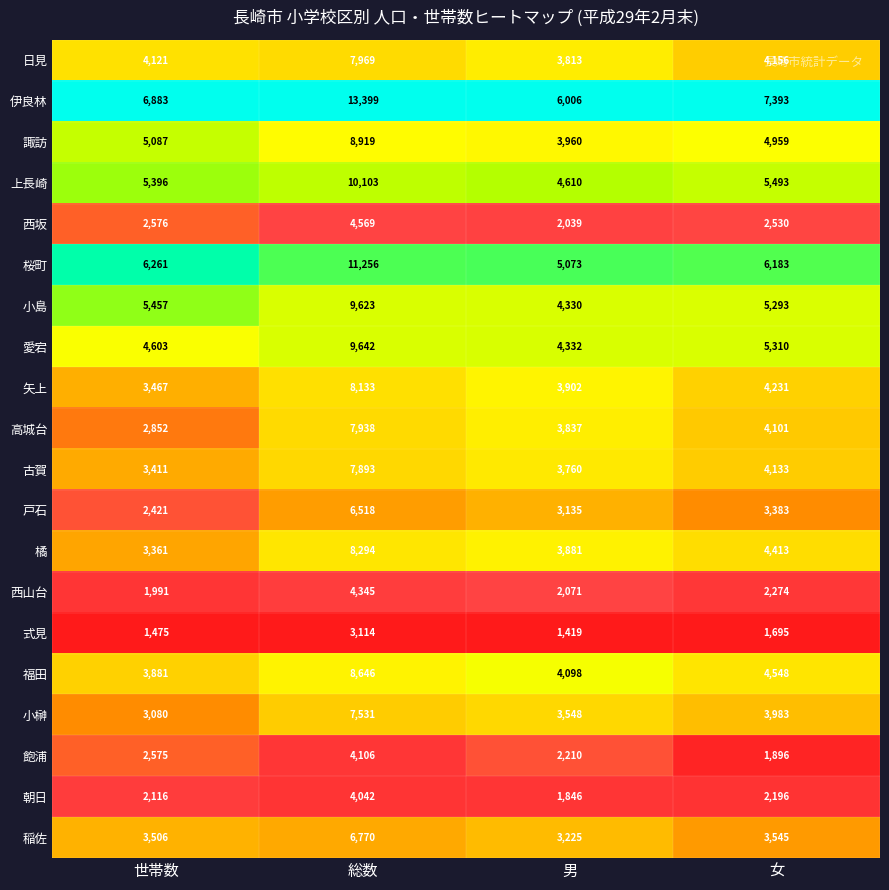

What value does the 日見 series have at 総数, to the nearest 100?

8000